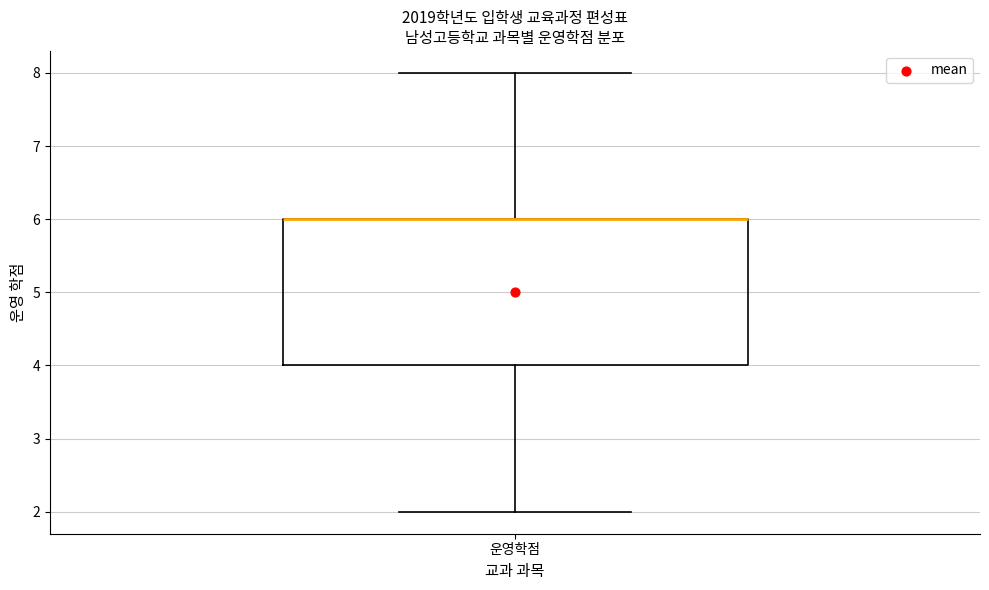

Where does the lower whisker of the box for 운영학점 end on the y-axis? The values are not printed on the chart, so give them approximately, as read against the axis.

2